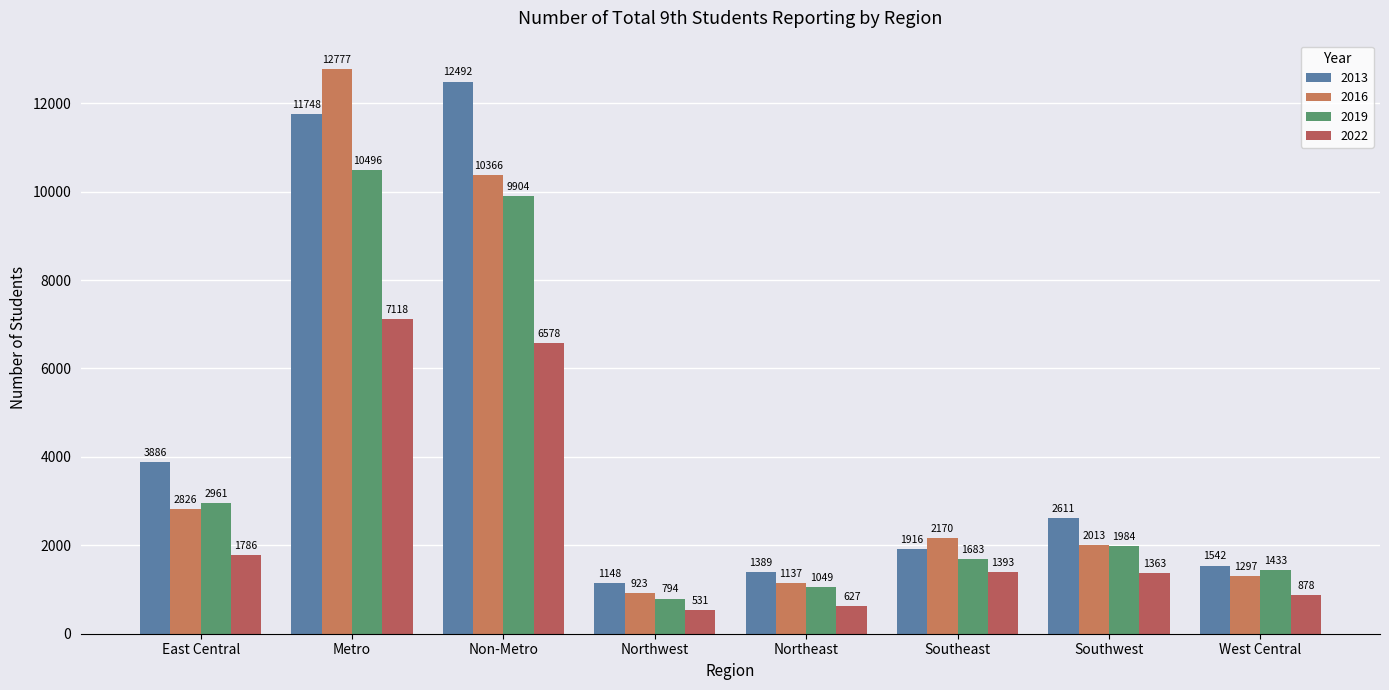

How many bars are there in total?

32